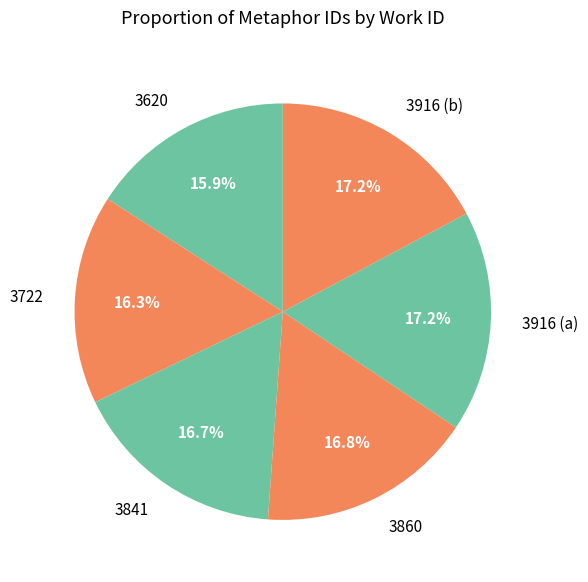

Is it true that 3620 is 16% of the pie?

True